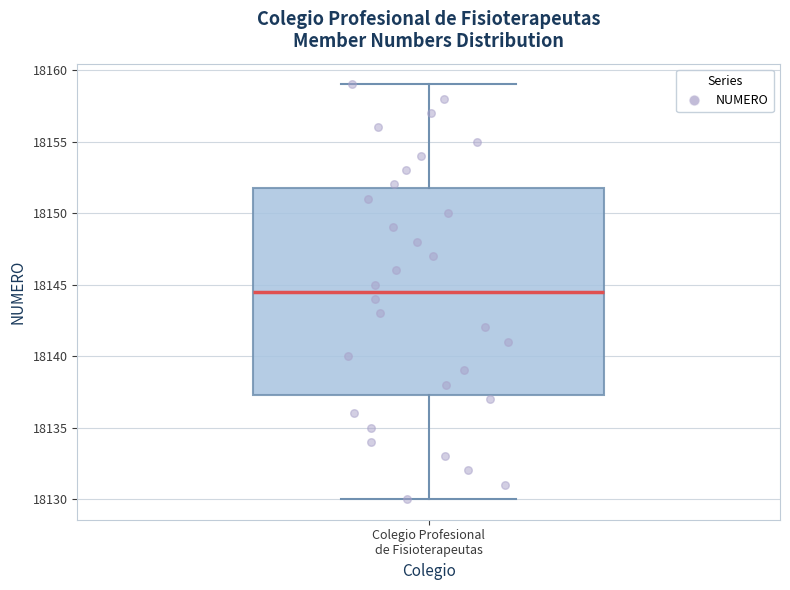

Where does the median line of the box for Colegio Profesional de Fisioterapeutas sit on the y-axis? The values are not printed on the chart, so give them approximately, as read against the axis.

18144.5